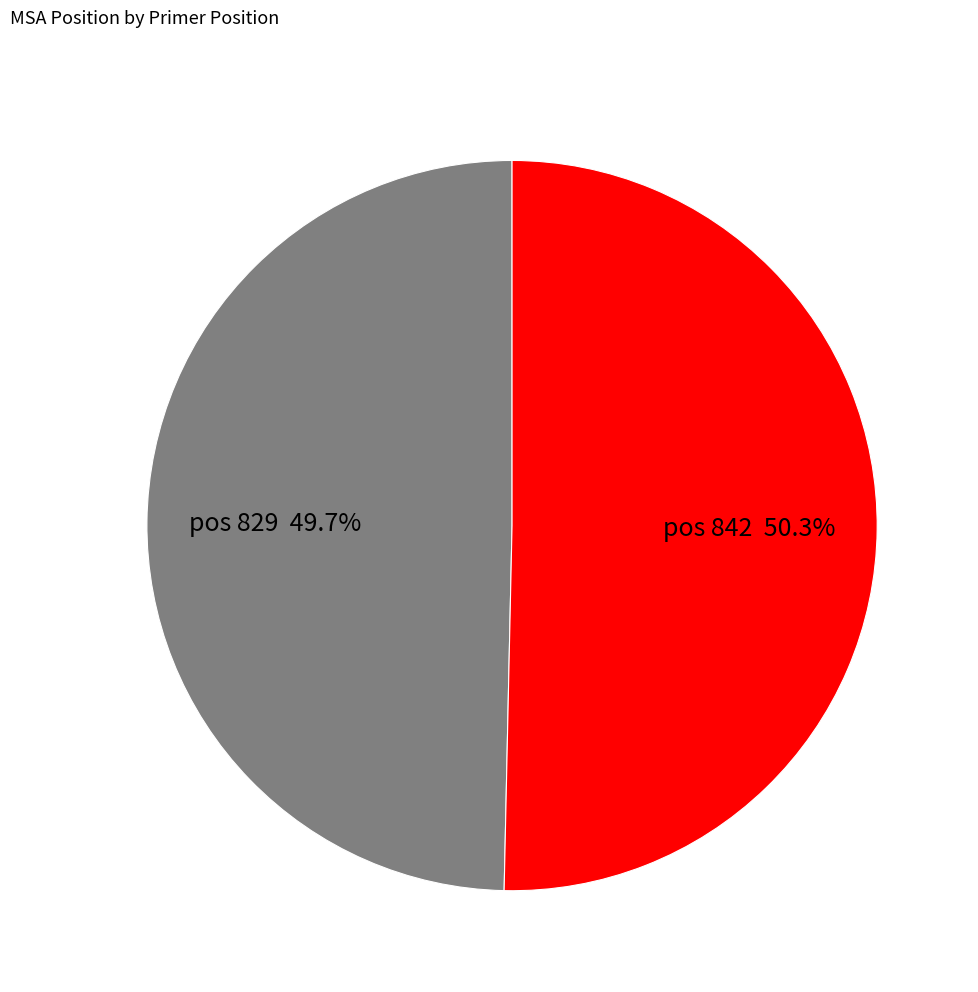

Does any single category account for the majority?

Yes